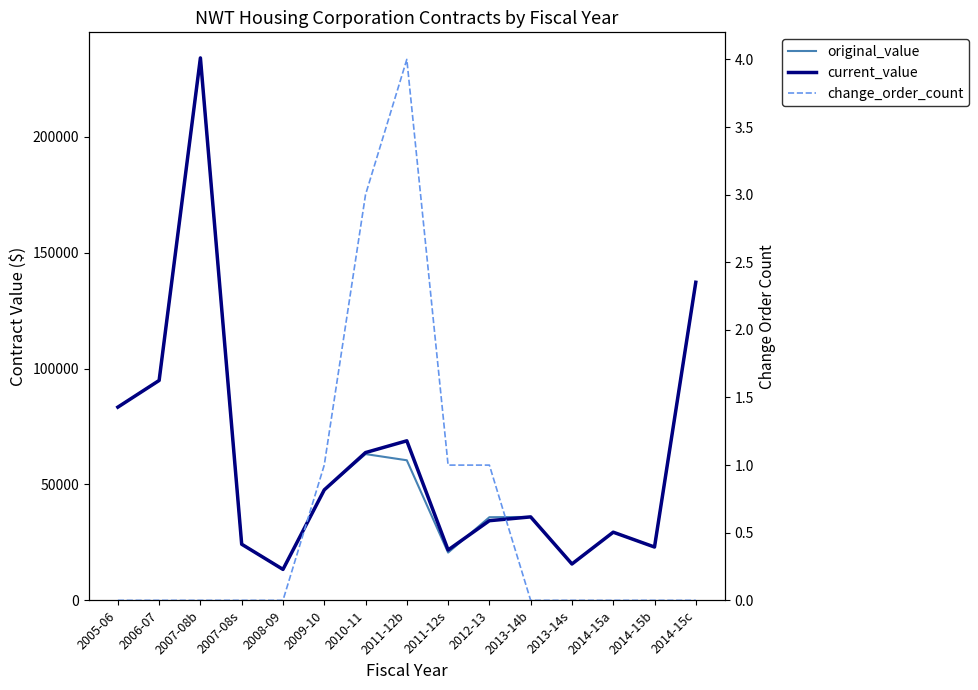

At how many categories does at least one series exceed 3908?

15